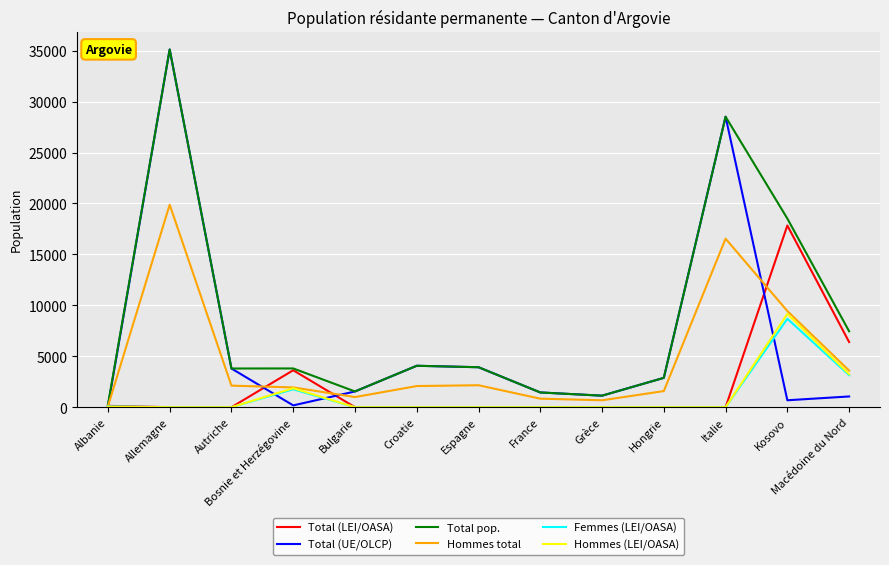

What is the greatest value displayed?

35113